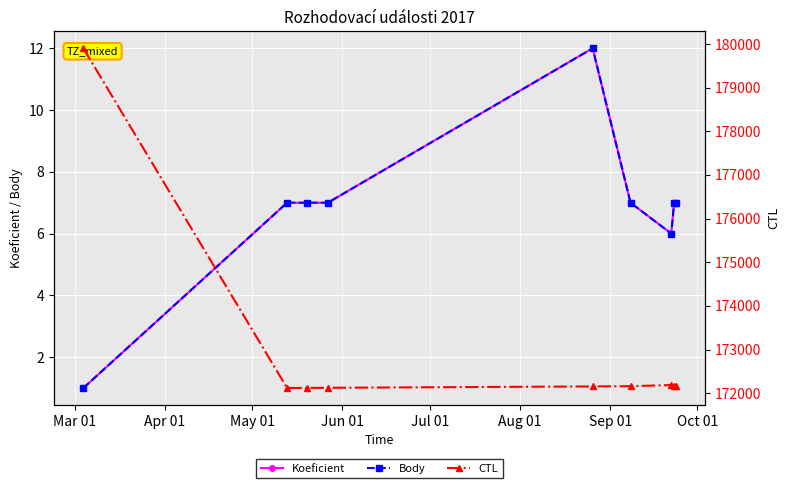

The value of Koeficient at Jun 01 is 7. True or false?

True